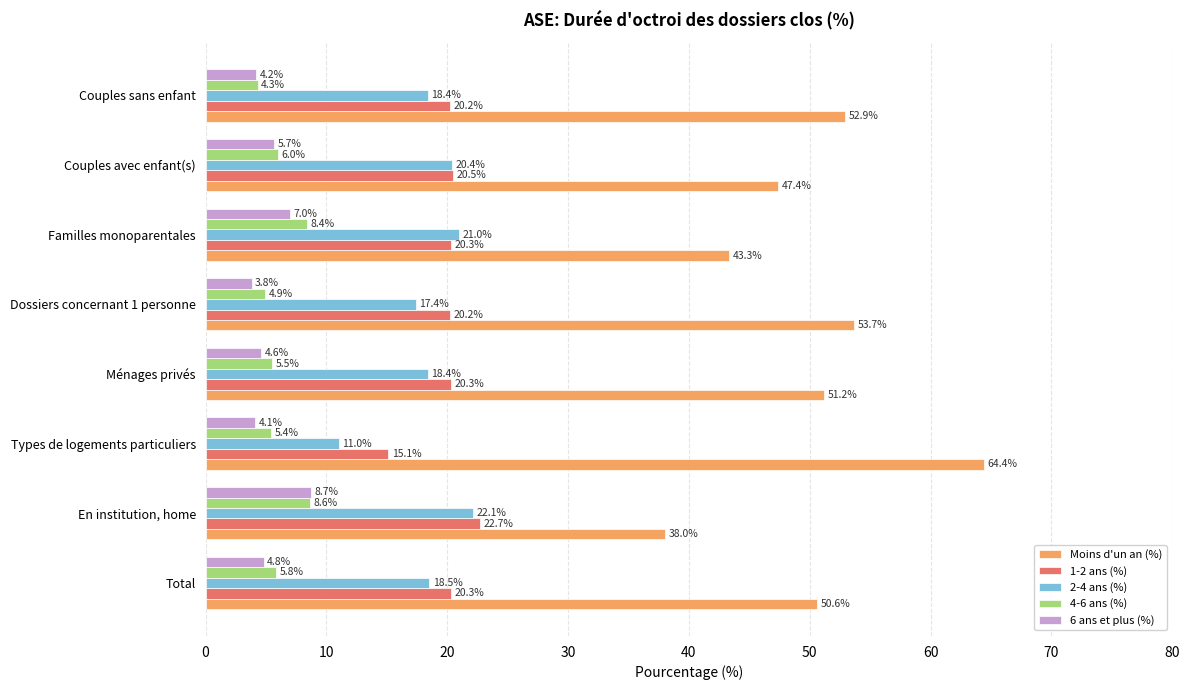

What is the total value across all series at Ménages privés?

100.0